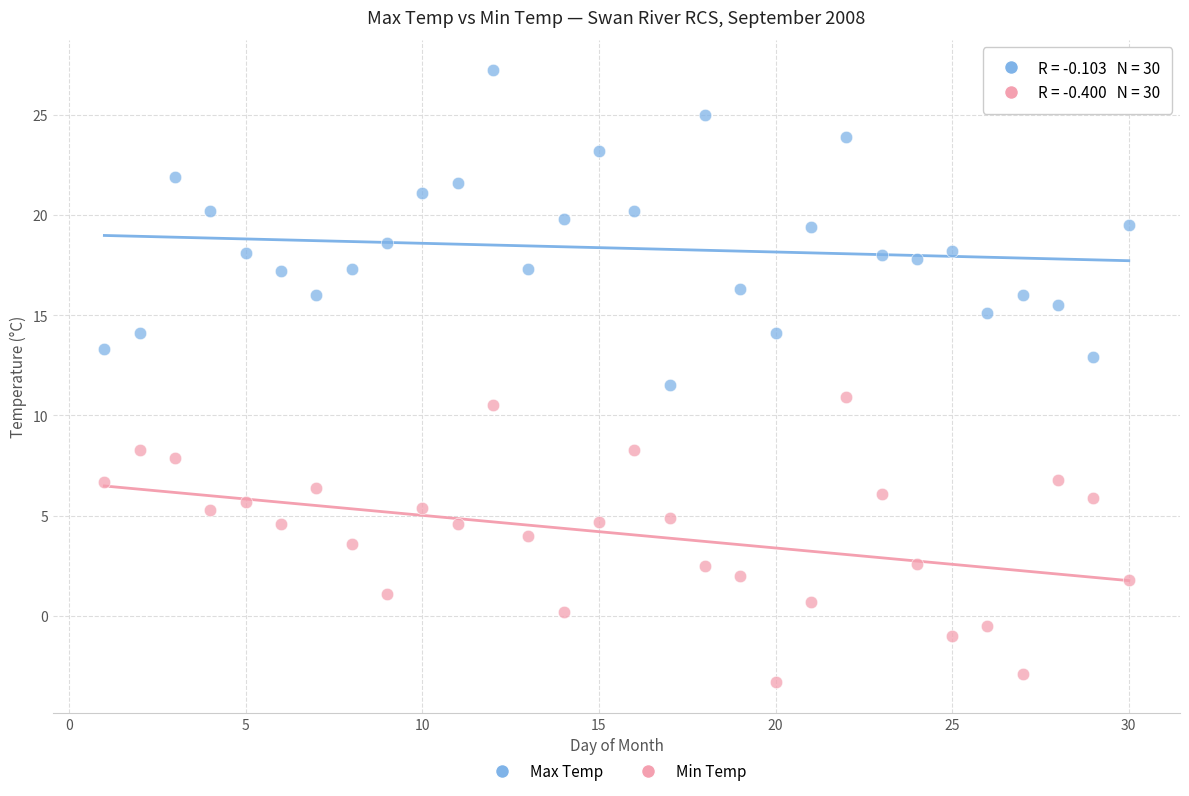

Across all data points, what is the range of X values (max minus min)?

29.0